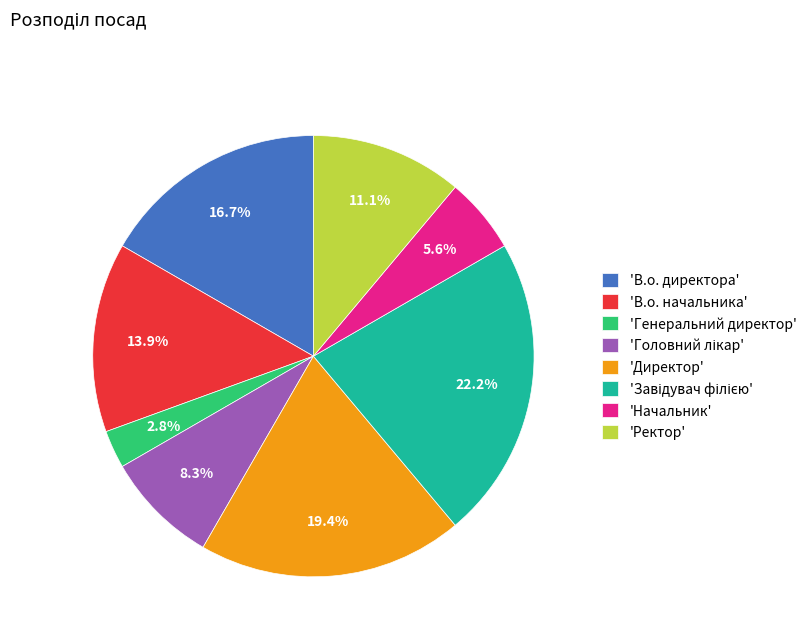

To the nearest percent, what is the difference between the largest and smallest slice percentages?

19%